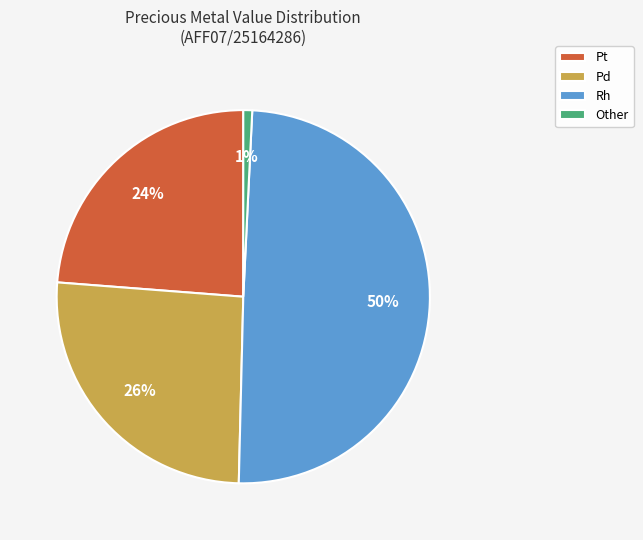

True or false: Rh accounts for 37% of the total.

False